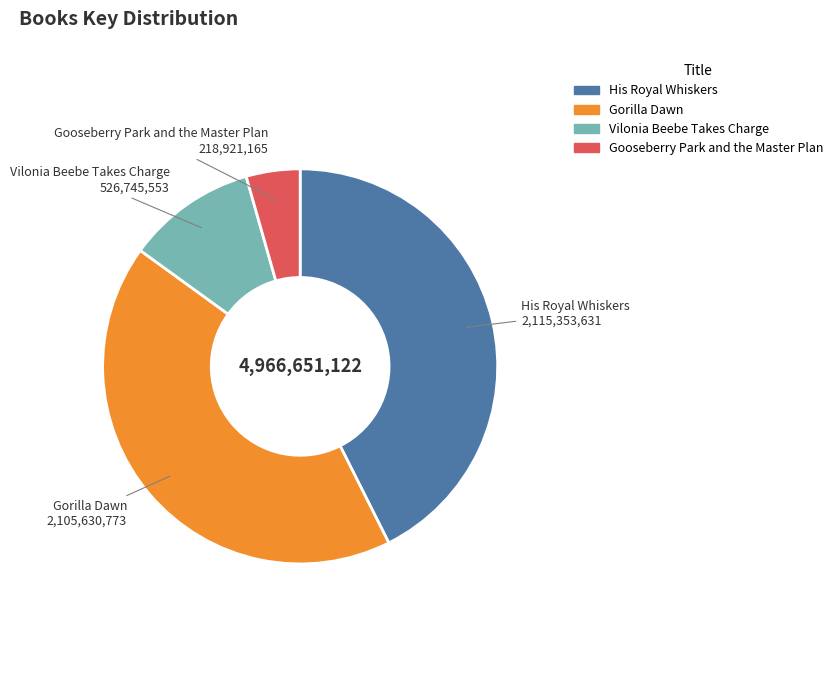

How many segments does this pie chart have?

4